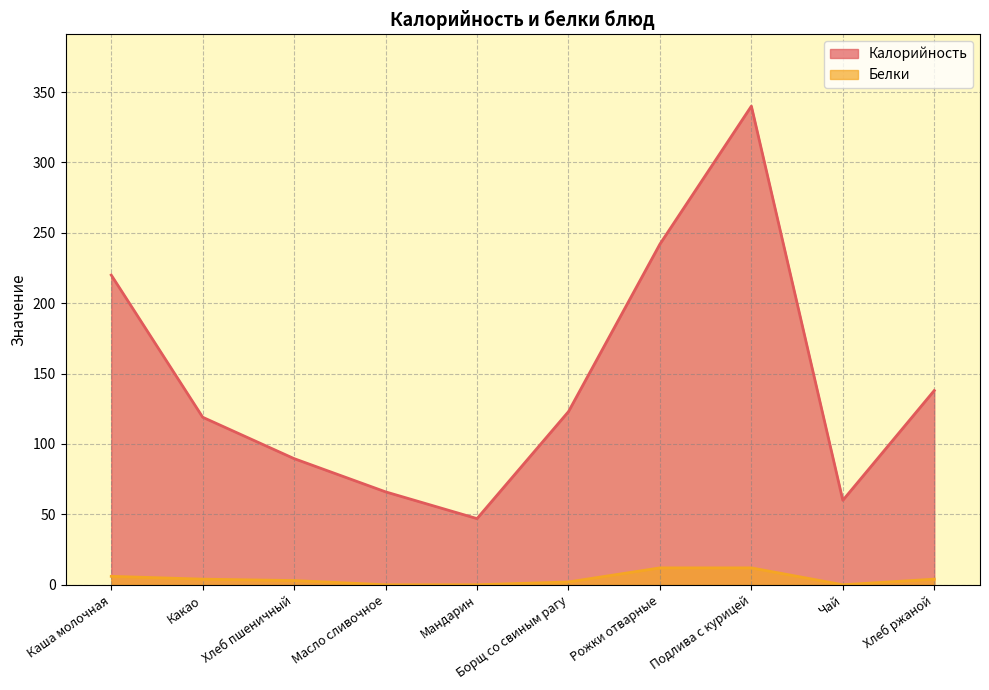

True or false: Белки (line) has a value of 18.2 at Рожки отварные.

False